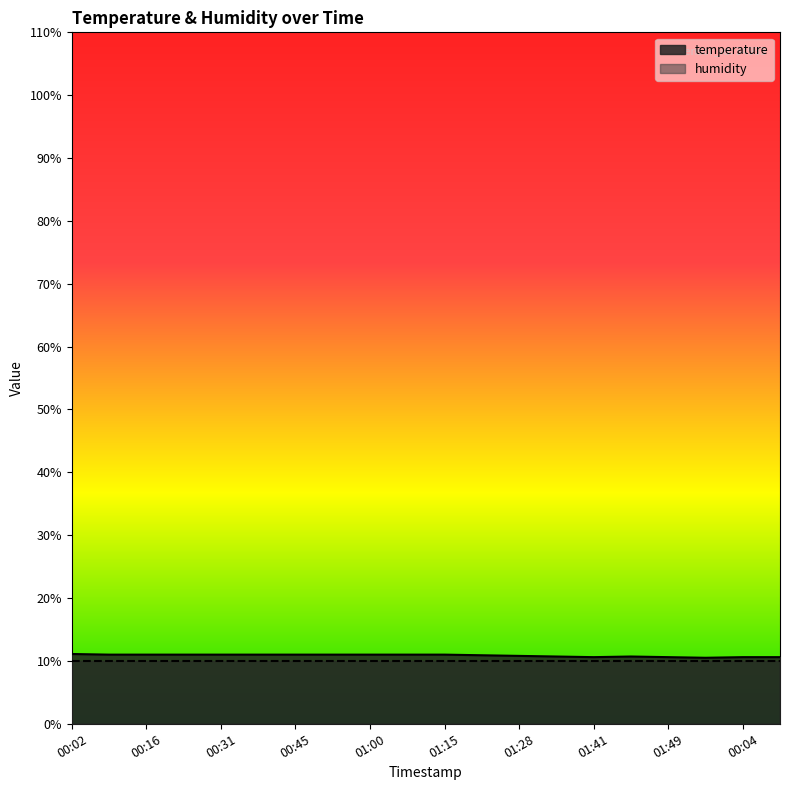

How many values are between 10 and 11?

19